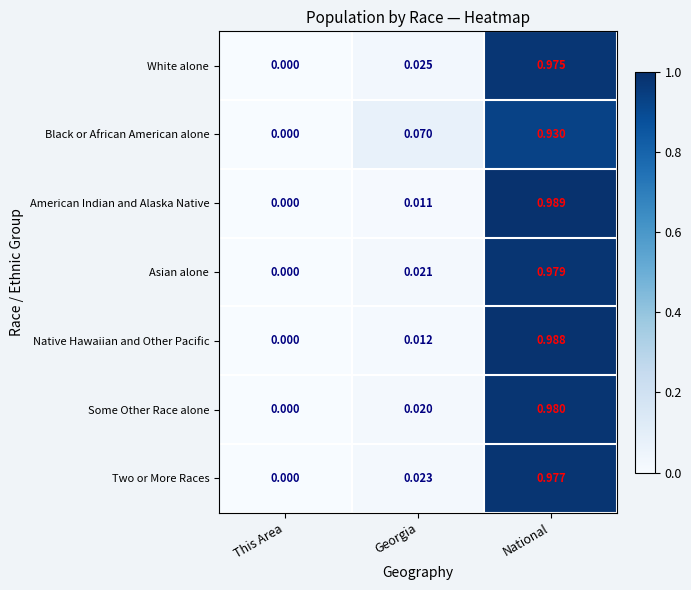

Which category has the highest value in the Black or African American alone series?

National